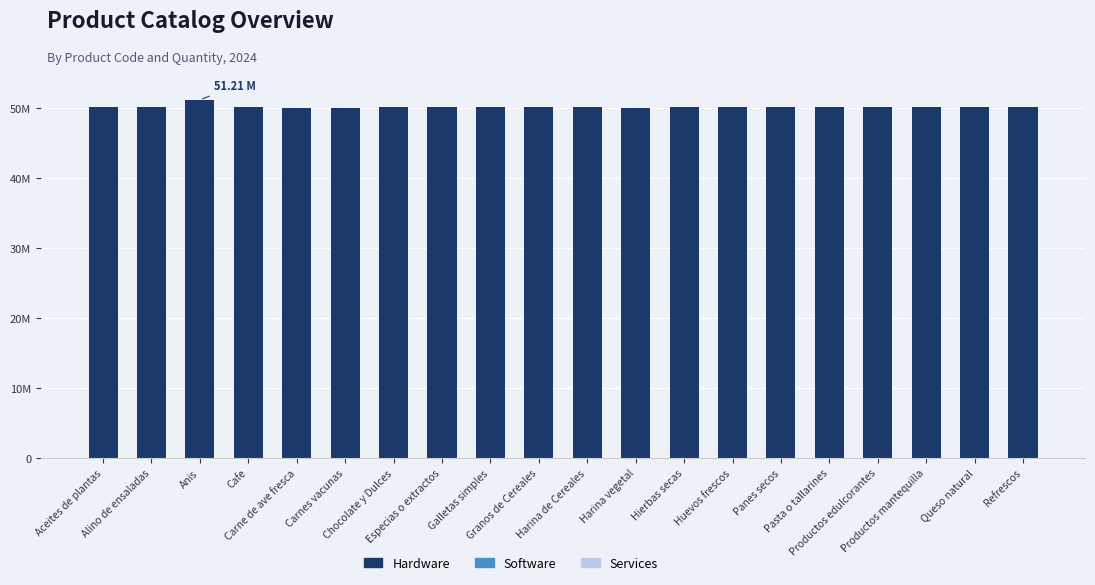

Are the bars horizontal?

No